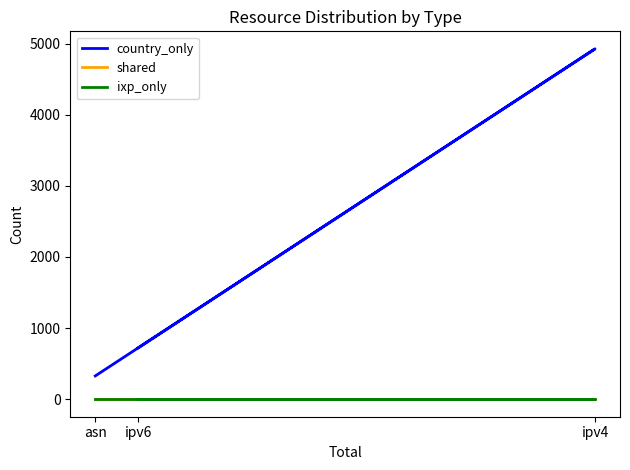

Which label corresponds to the largest value in the chart?

ipv4